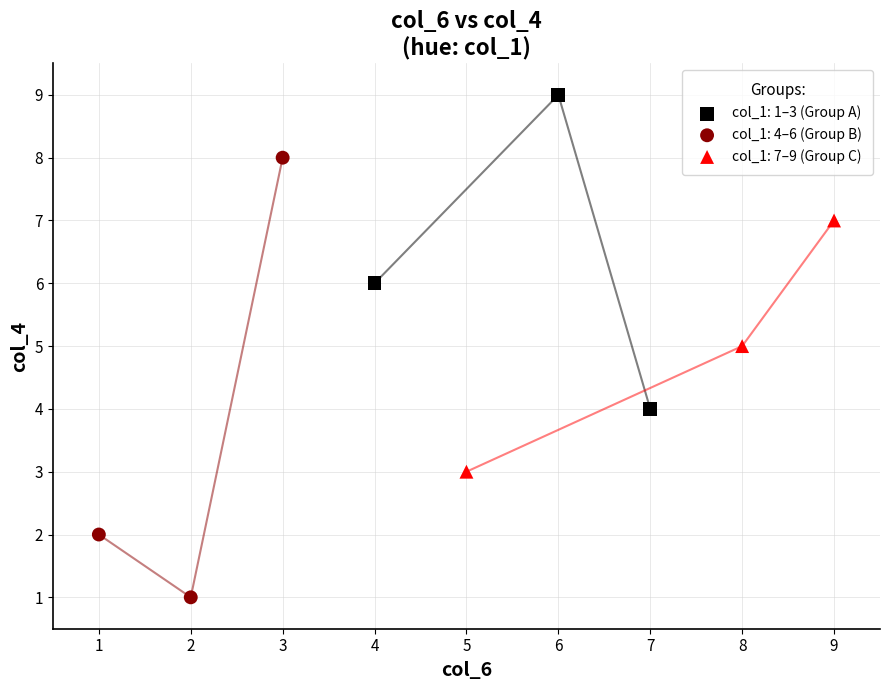

Which series has the widest spread of Y values?

col_1: 4–6 (Group B)